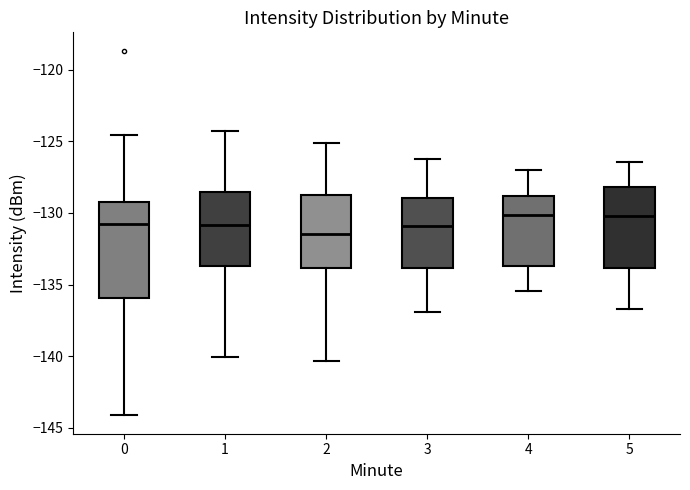

Reading left to right, transcribe this box plot: for each box, give where its median line is, the range the box spans, and where its two whiskers end, as read against the y-axis. The values are not printed on the chart, so give them approximately, as read against the axis.

0: median -131.0, box -136.0 to -129.0, whiskers -144.0 to -124.5
1: median -131.0, box -133.5 to -128.5, whiskers -140.0 to -124.5
2: median -131.5, box -134.0 to -129.0, whiskers -140.5 to -125.0
3: median -131.0, box -134.0 to -129.0, whiskers -137.0 to -126.0
4: median -130.0, box -133.5 to -129.0, whiskers -135.5 to -127.0
5: median -130.0, box -134.0 to -128.0, whiskers -136.5 to -126.5